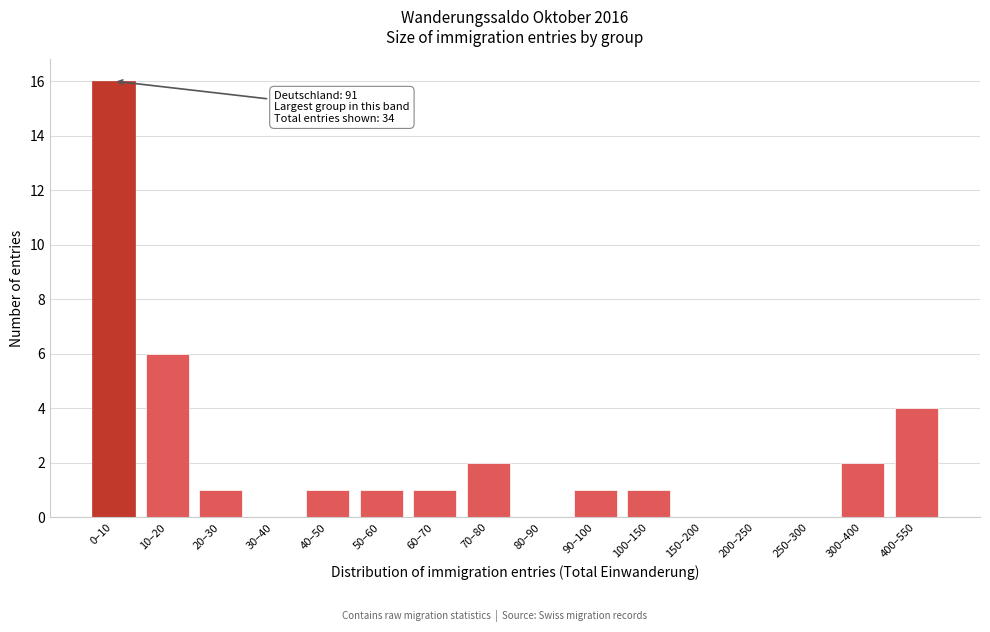

Reading left to right, extract all data points from this chart.

0–10=16	10–20=6	20–30=1	30–40=0	40–50=1	50–60=1	60–70=1	70–80=2	80–90=0	90–100=1	100–150=1	150–200=0	200–250=0	250–300=0	300–400=2	400–550=4